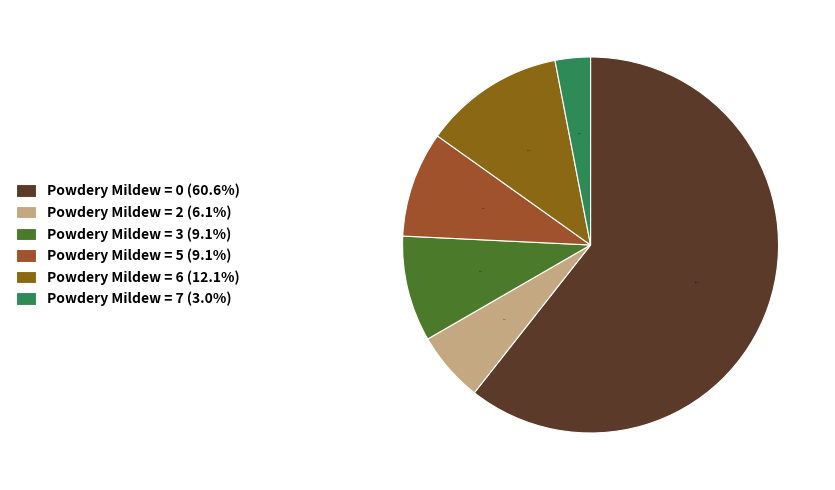

Which category has the biggest portion of the pie?

Powdery Mildew = 0